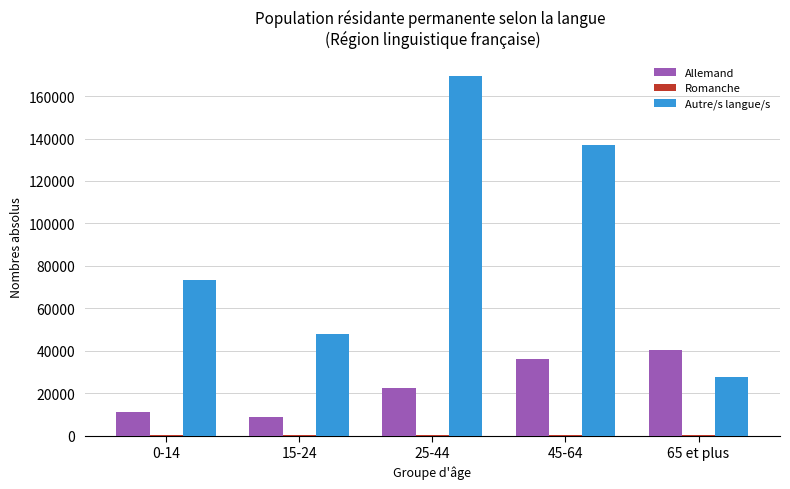

At which label does Autre/s langue/s reach its peak?

25-44